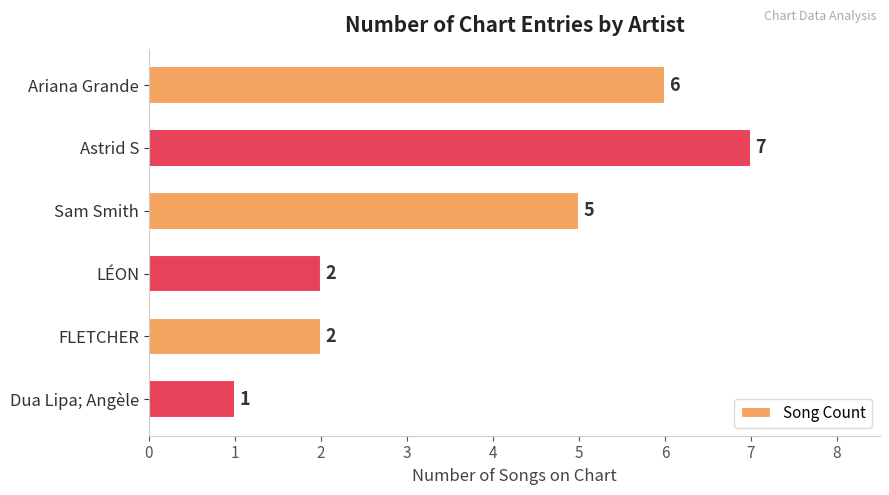

Count the values in the range 2 to 6.

4